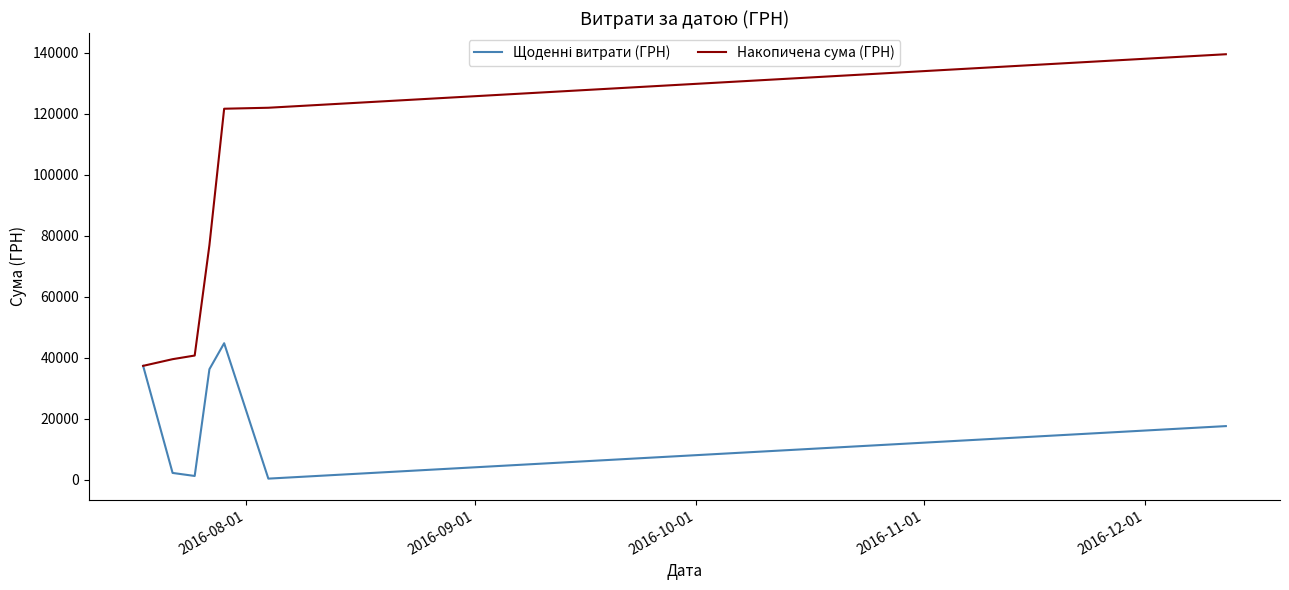

What is the greatest value displayed?

139503.9